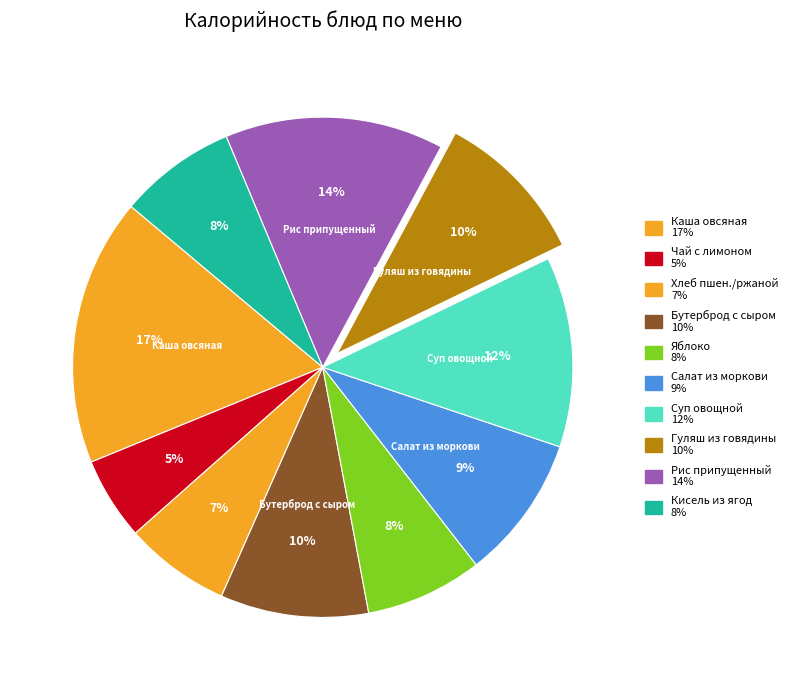

How many segments does this pie chart have?

10